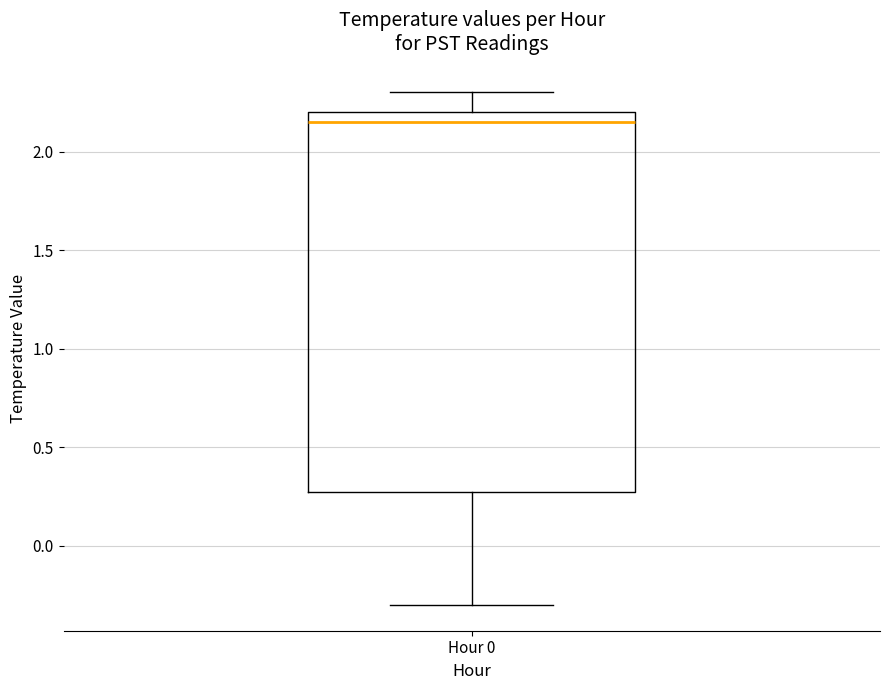

Where is the lower edge of the box for Hour 0 on the y-axis? The values are not printed on the chart, so give them approximately, as read against the axis.

0.30